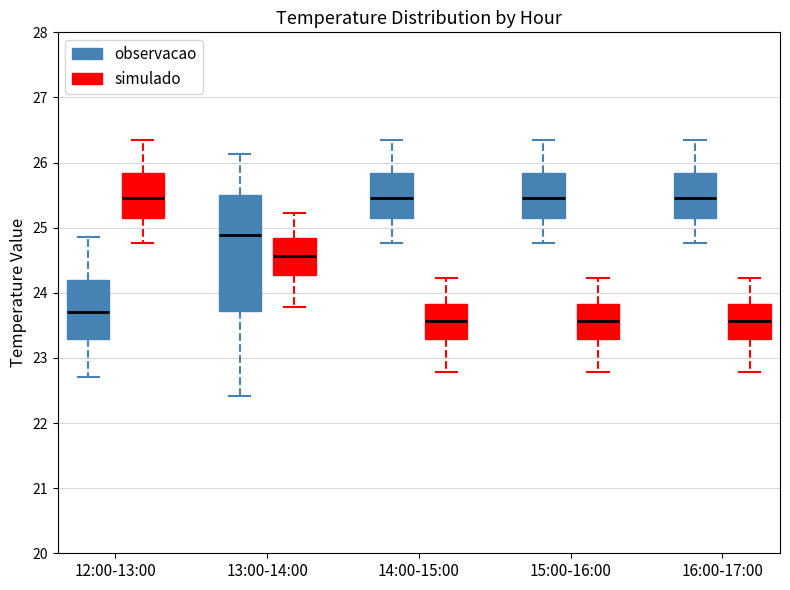

Where does the median line of the box for 15:00-16:00 (simulado) sit on the y-axis? The values are not printed on the chart, so give them approximately, as read against the axis.

23.6